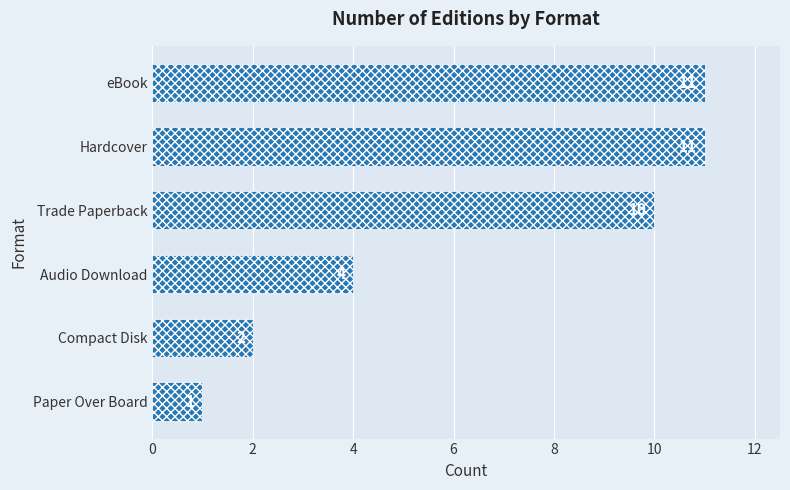

Reading top to bottom, transcribe all the data shown in this chart.

eBook=11	Hardcover=11	Trade Paperback=10	Audio Download=4	Compact Disk=2	Paper Over Board=1